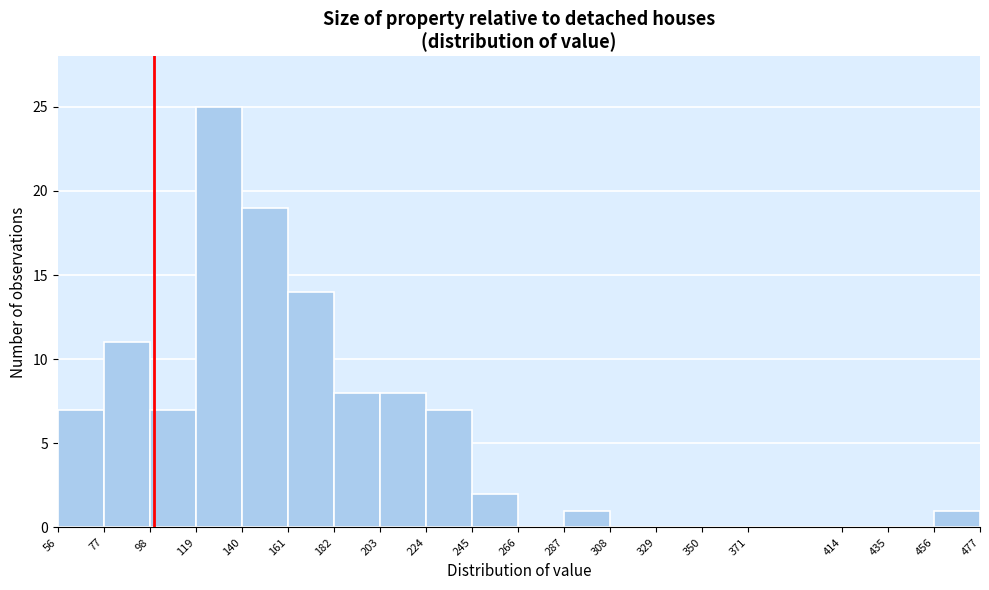

What is the height of the bar covering 98 to 119 on the x-axis? The values are not printed on the chart, so give them approximately, as read against the axis.

7